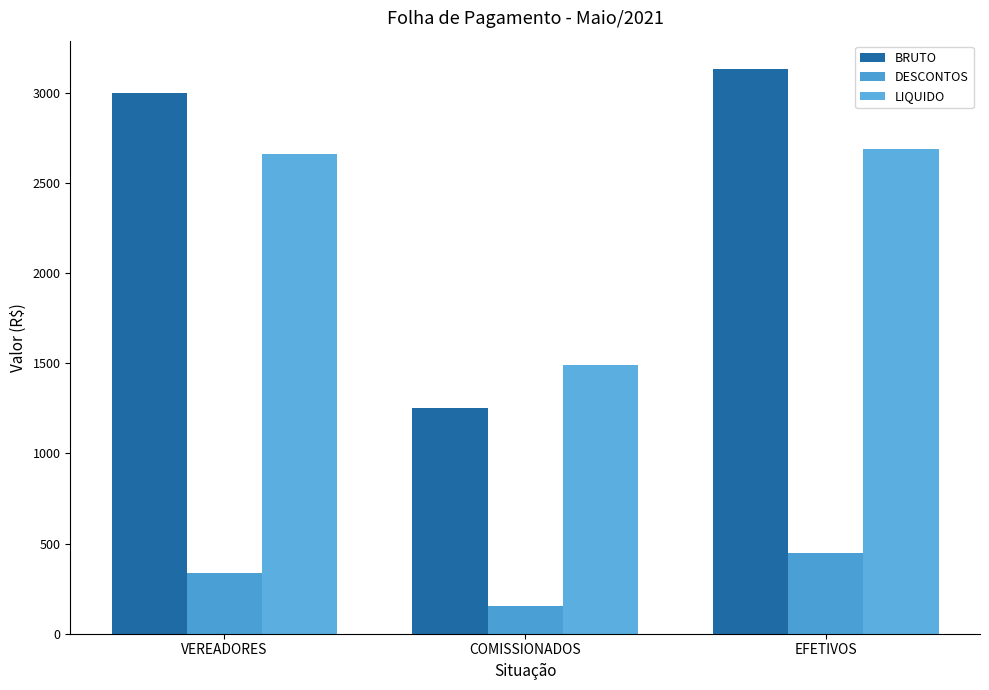

At which category is the sum across all series the highest?

EFETIVOS